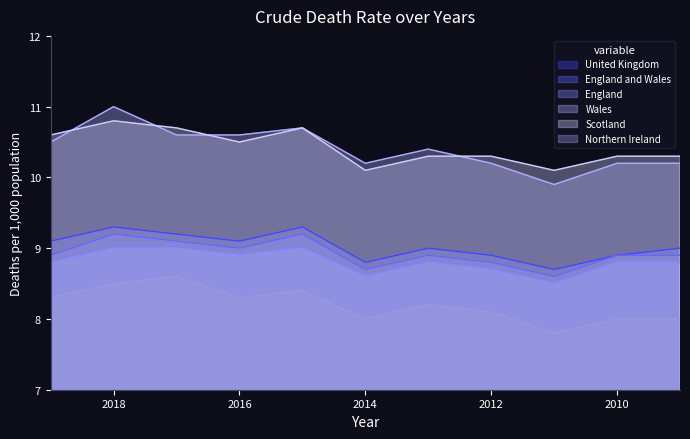

Which series changed the most between 2011 and 2010?

England and Wales